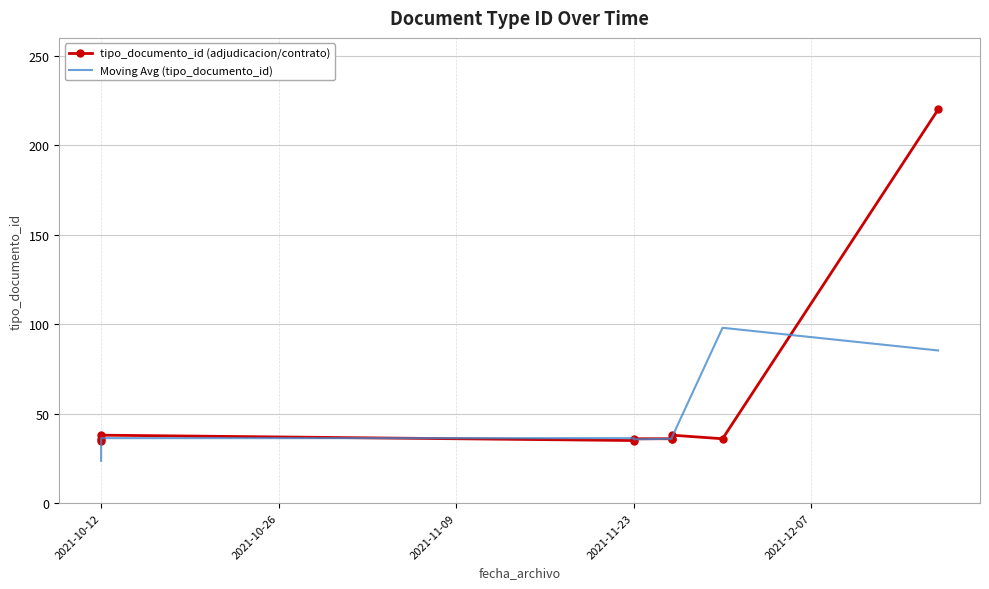

True or false: tipo_documento_id (adjudicacion/contrato) and Moving Avg (tipo_documento_id) cross at least once.

True